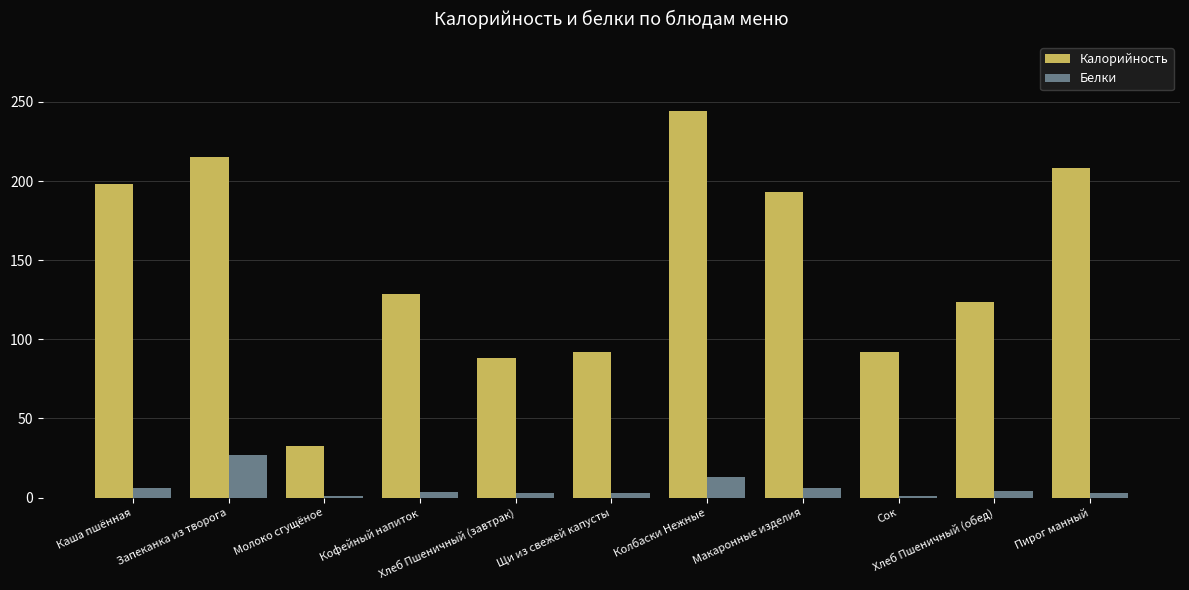

How many categories are shown in the chart?

11